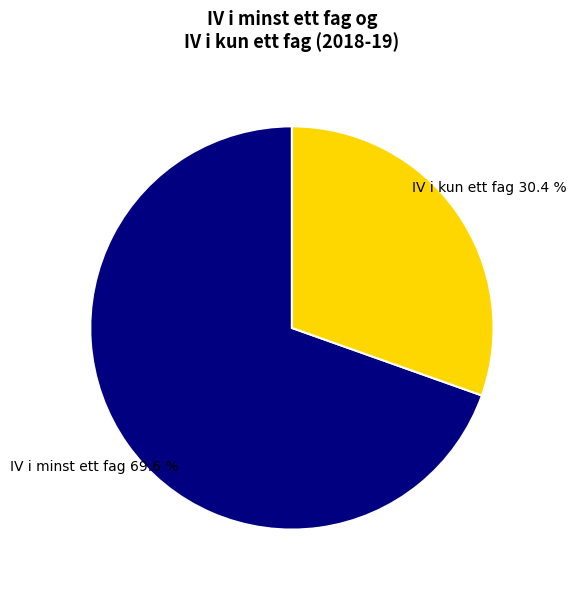

Is there a majority slice in this chart?

Yes